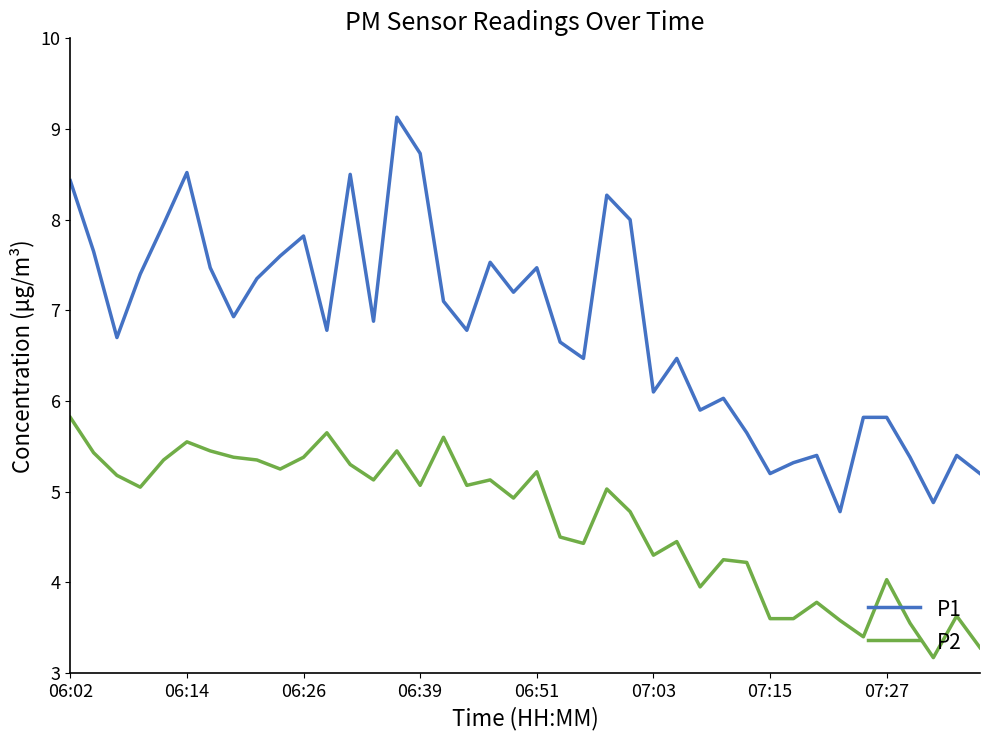

Which series has the largest range (max minus min)?

P1